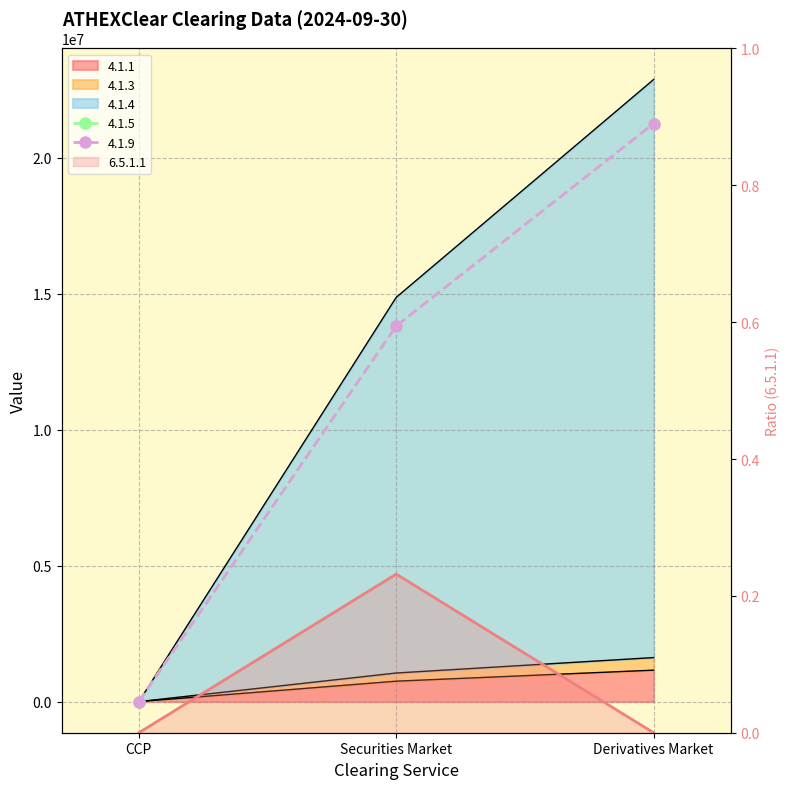

Which category has the lowest value across all series?

CCP